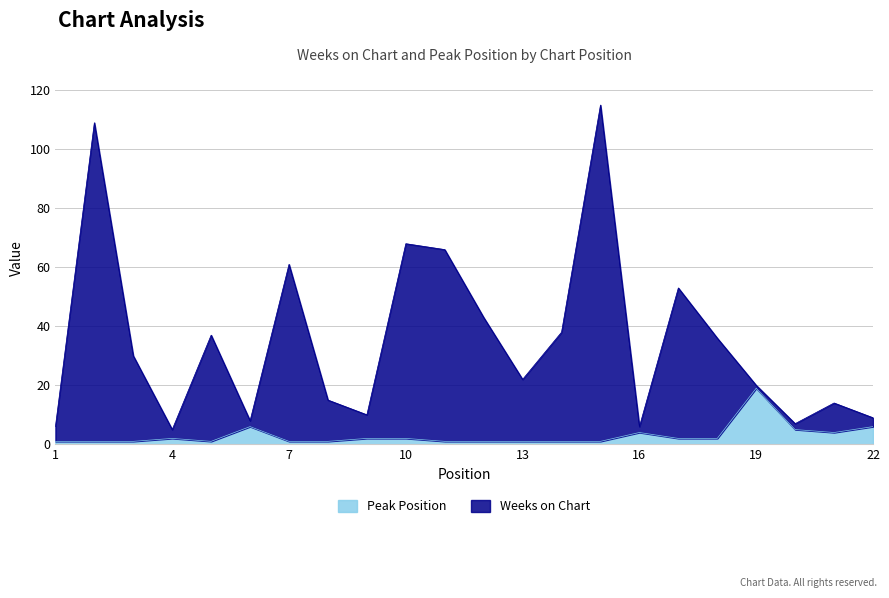

The Weeks on Chart series shows 7 at 20. True or false?

True